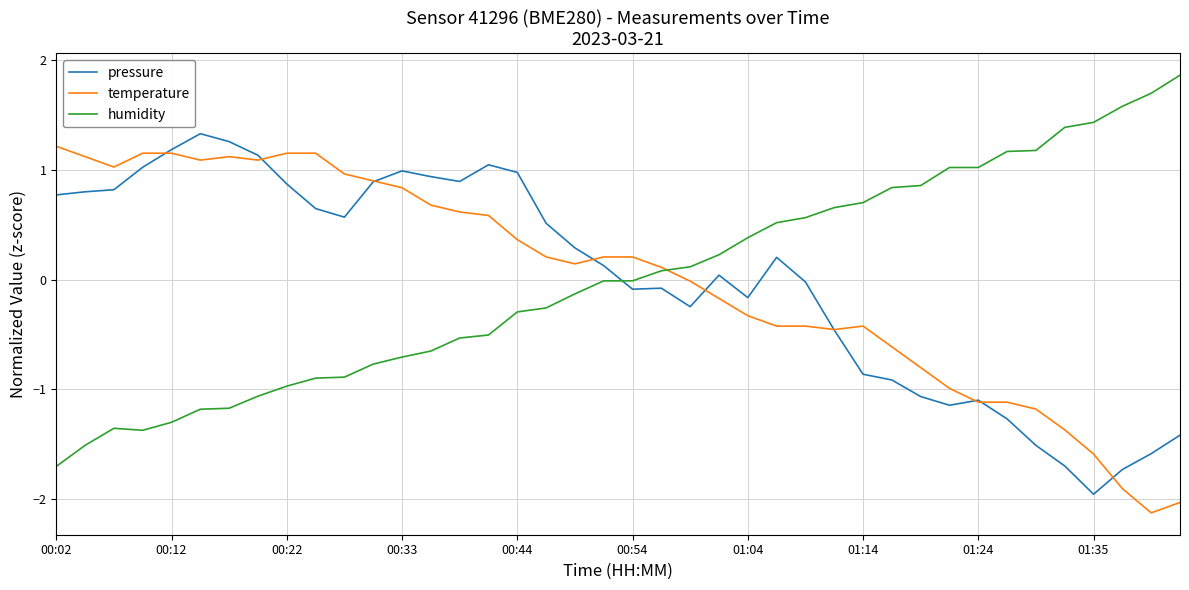

After their last crossing, which series has the higher values: pressure or humidity?

humidity